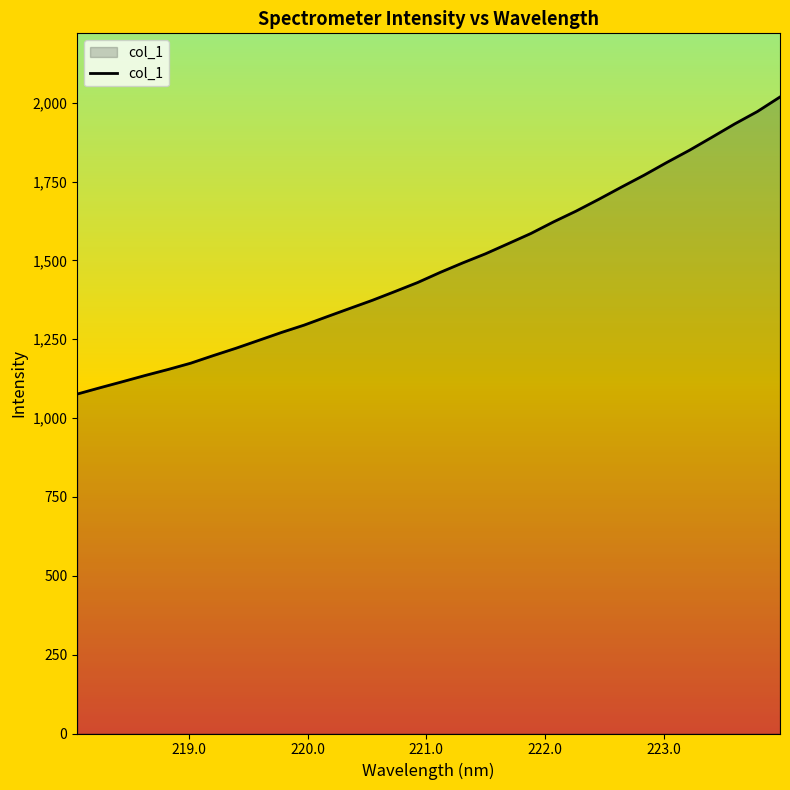

What is the minimum value shown in the chart?

1076.1